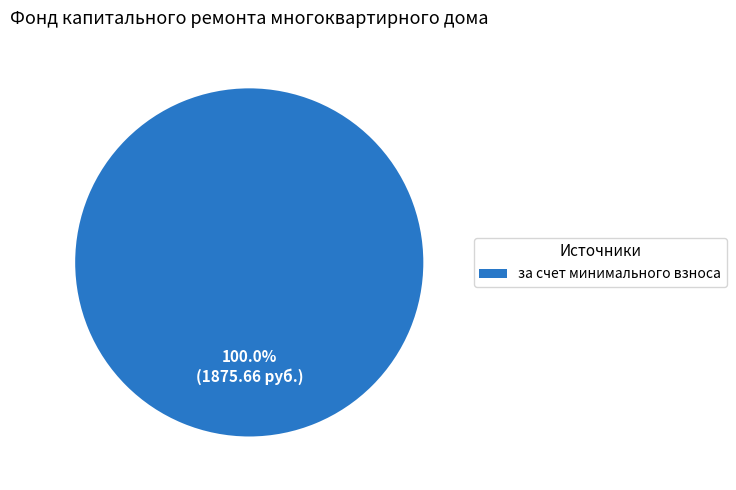

Which category accounts for the majority?

за счет минимального взноса